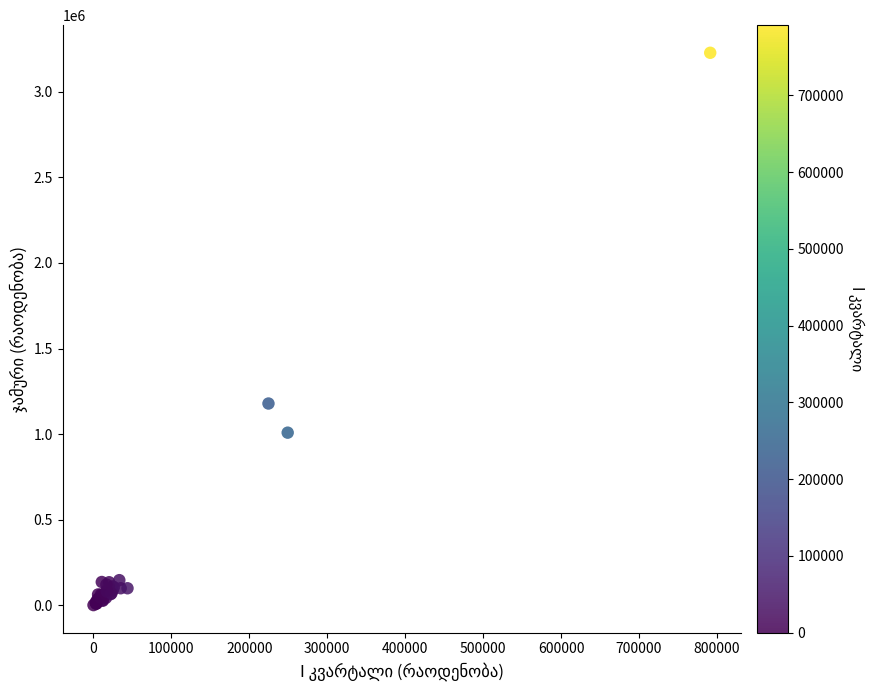

What Y value in the scatter plot is closest to 1614352?

1178682